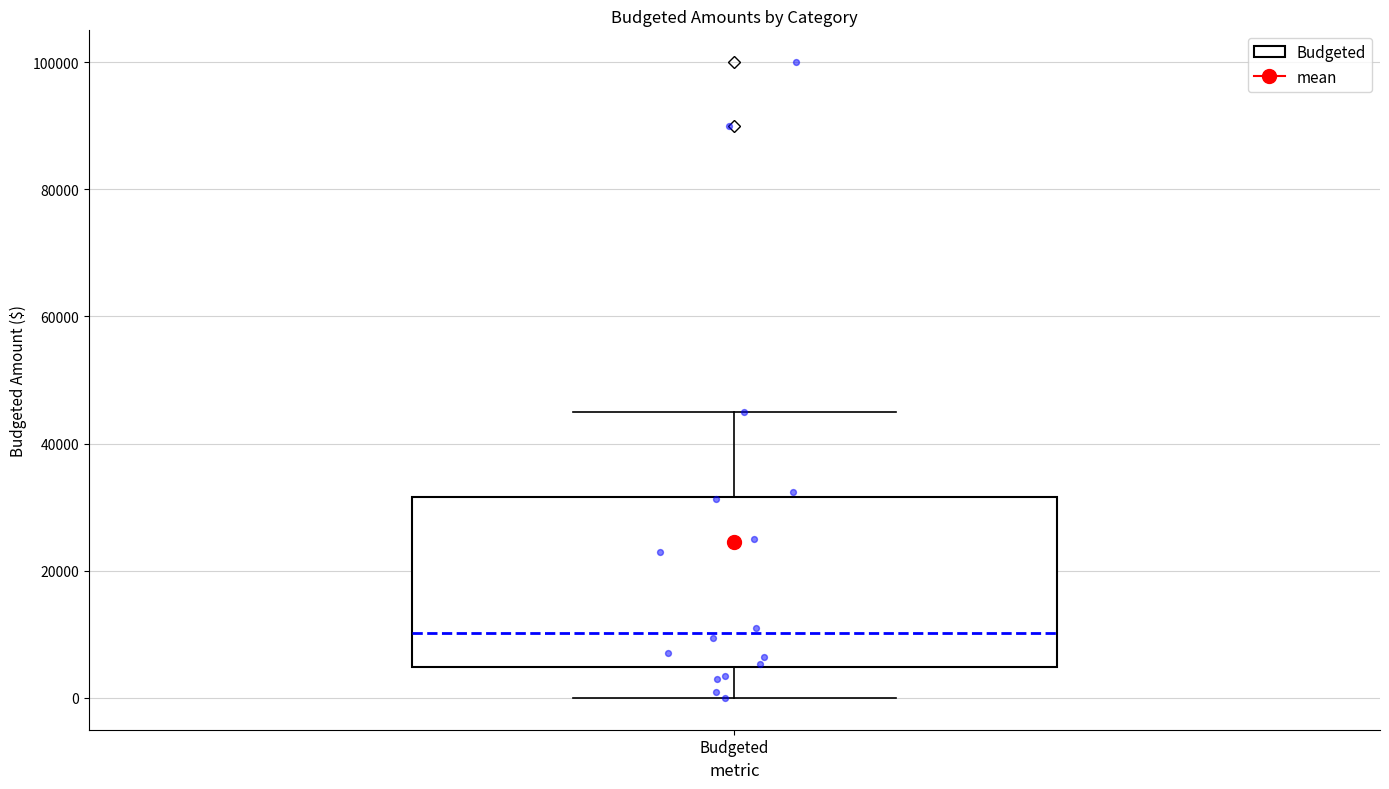

Transcribe this box plot: give where the median line is, the range the box spans, and where the two whiskers end, as read against the y-axis. The values are not printed on the chart, so give them approximately, as read against the axis.

median 10000, box 4000 to 32000, whiskers 0 to 46000